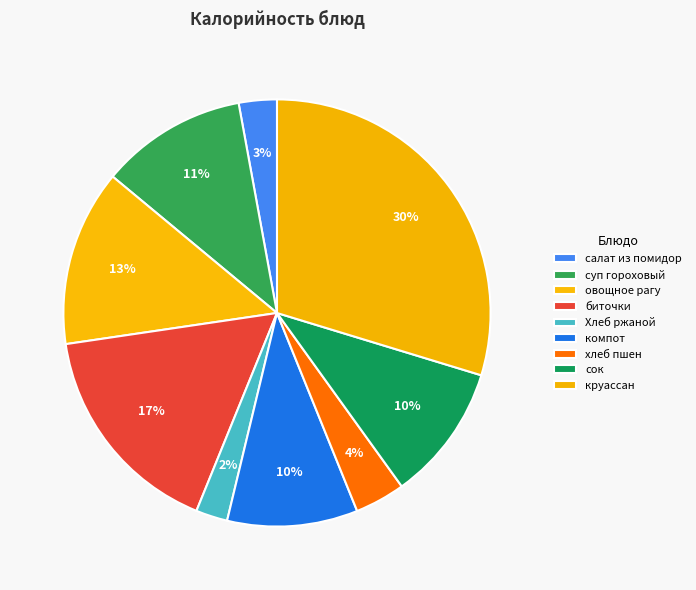

Count the number of slices in the pie.

9